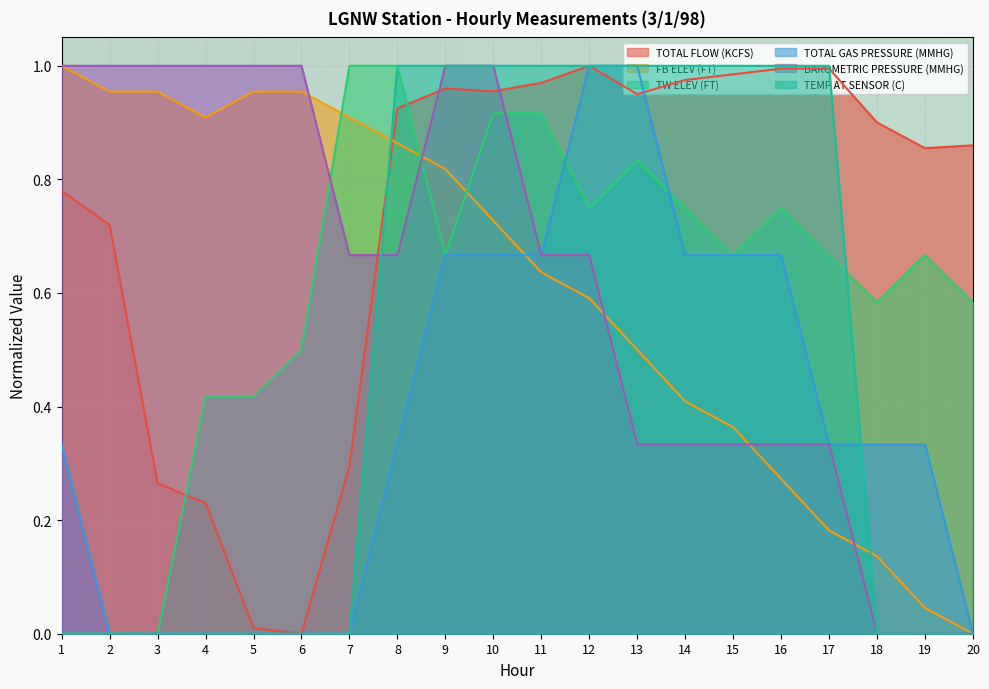

Which series changed the most between 2 and 6?

TOTAL FLOW (KCFS)